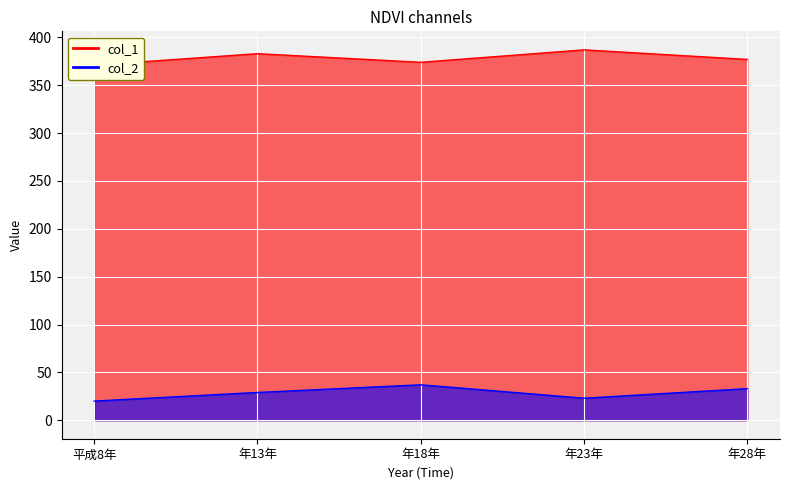

Count the col_1 values in the range 374 to 383.

3